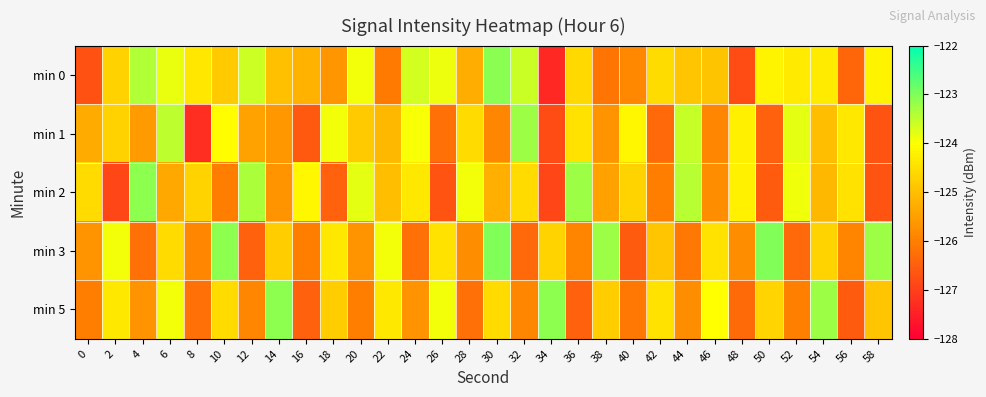

Rank the series by their maximum value, from lowest to highest.

min 1, min 2, min 5, min 0, min 3